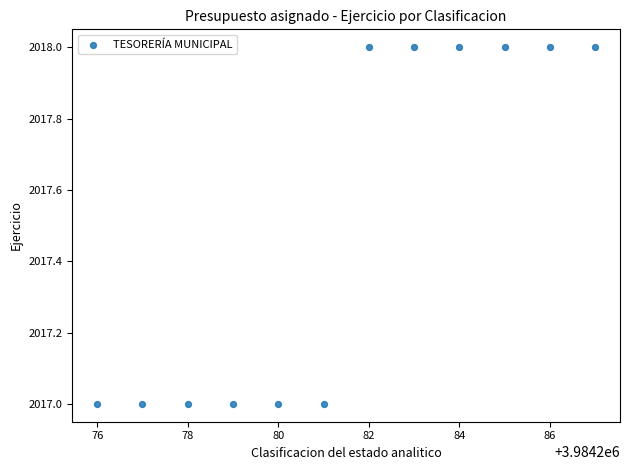

What is the range of X values (max minus min)?

11